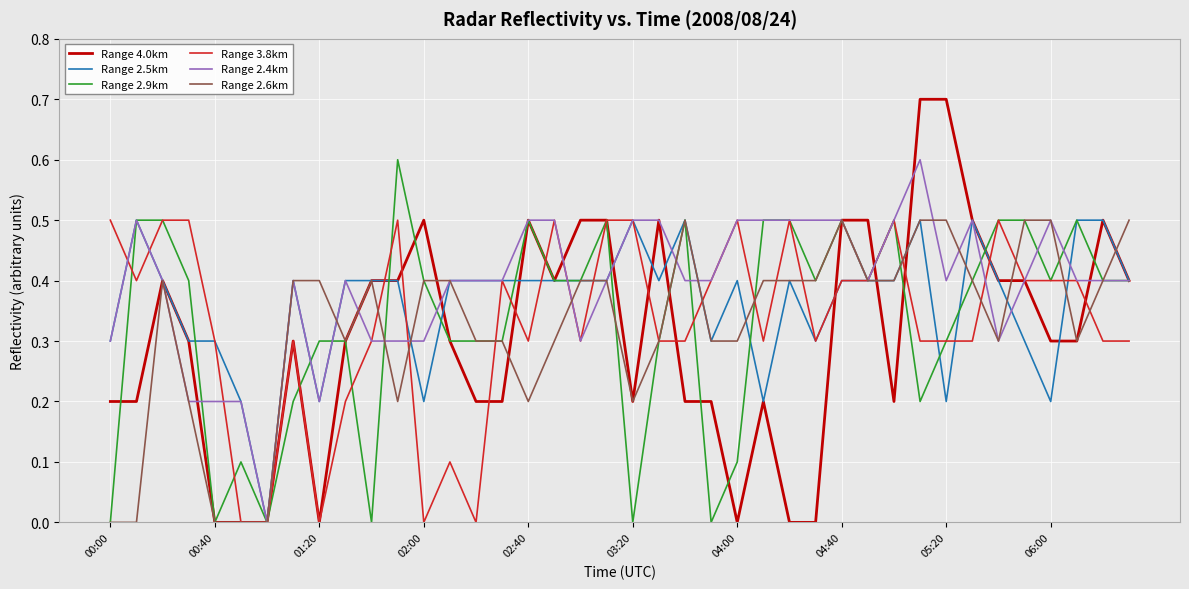

Which series has the widest spread of values?

Range 4.0km